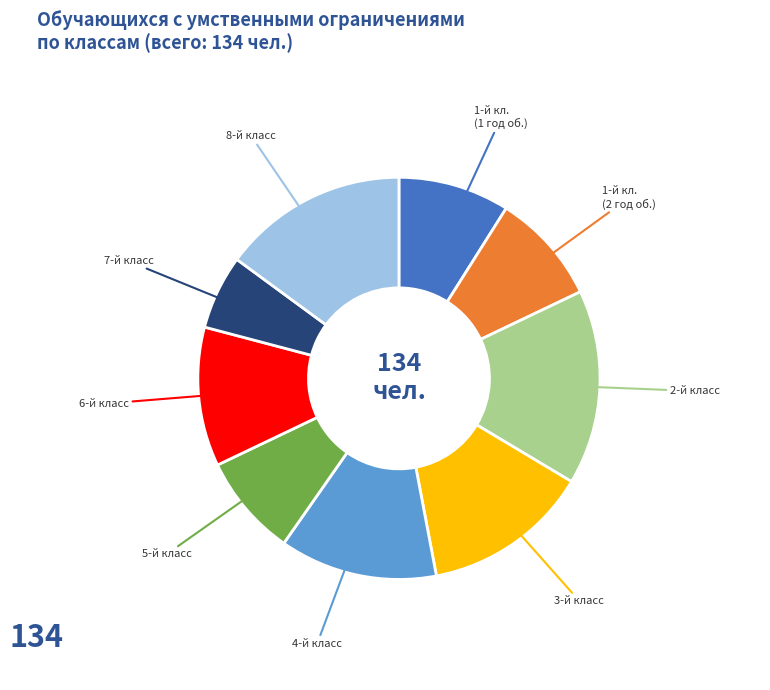

Is there a majority slice in this chart?

No